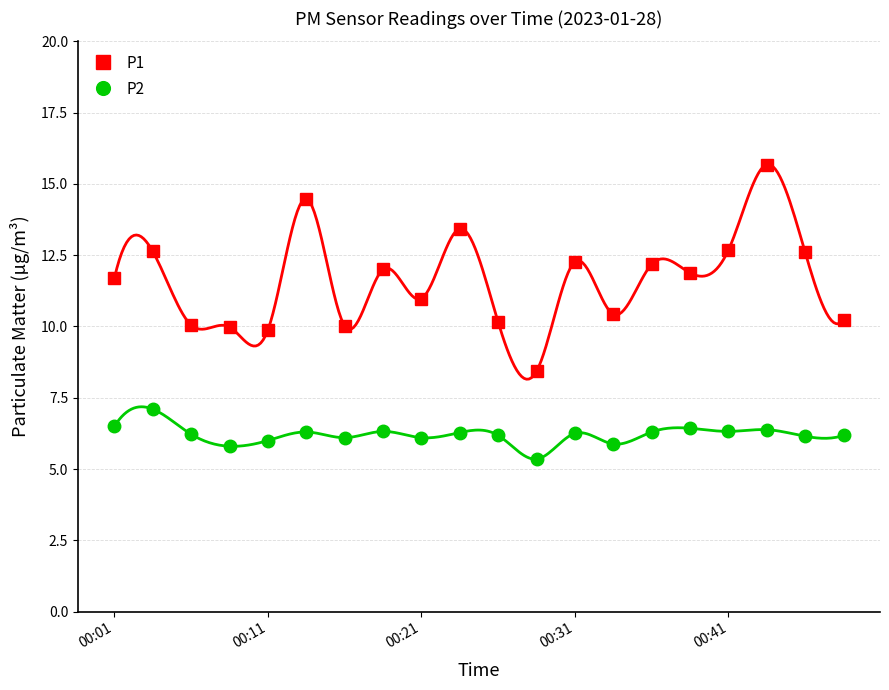

How many distinct data groups are displayed?

2